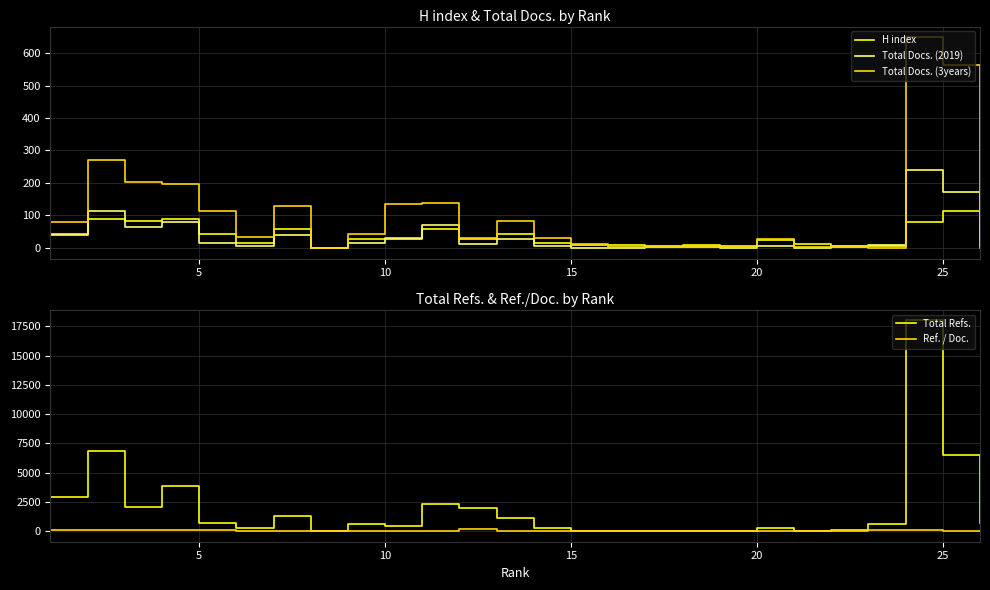

What is the value of the Total Docs. (2019) point at the 17th from the left?

3